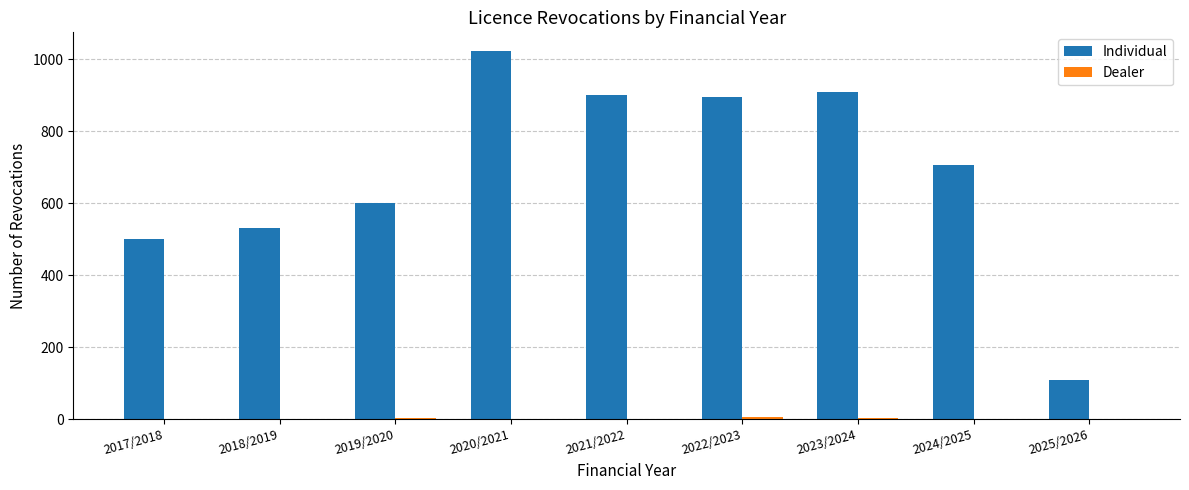

Which series changed the most between 2018/2019 and 2022/2023?

Individual